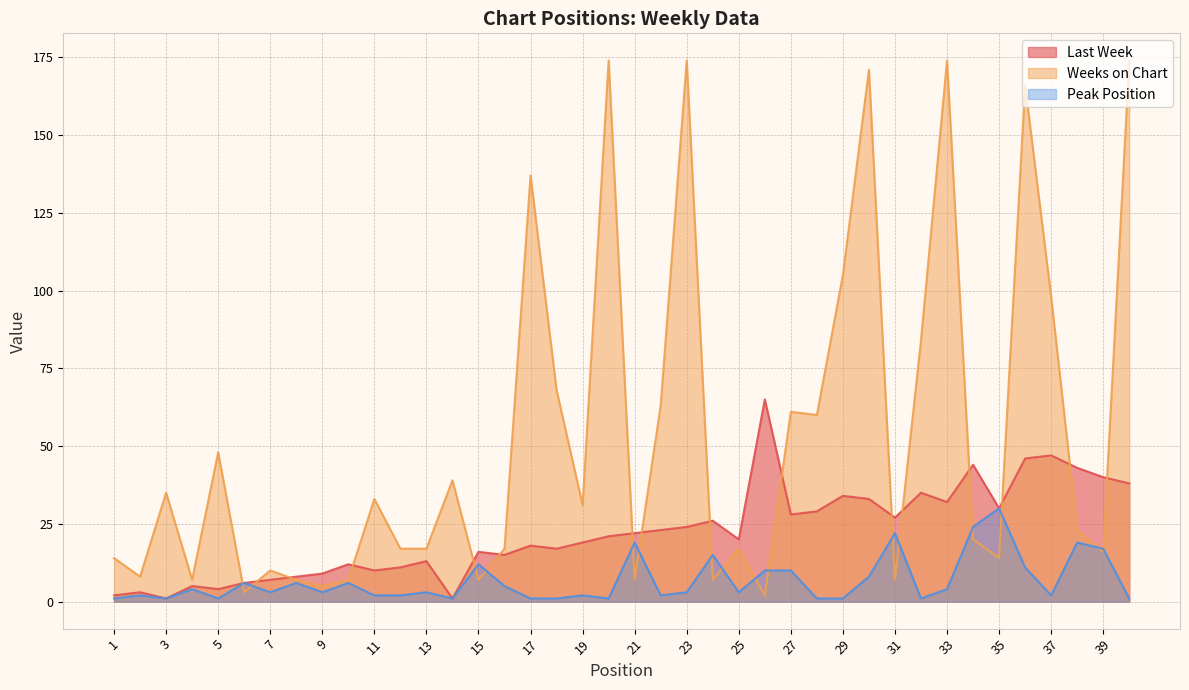

Count the number of data series in this chart.

3